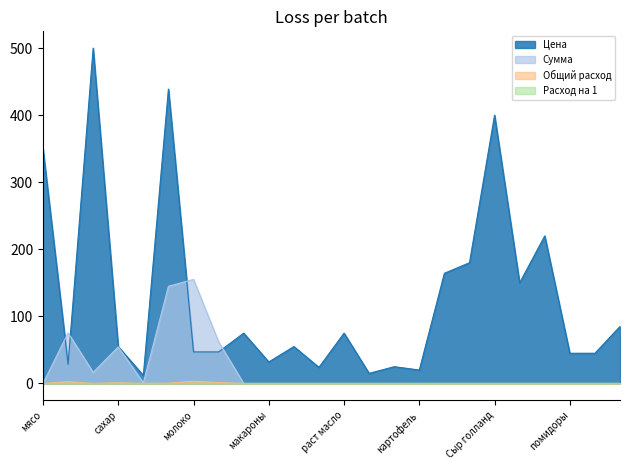

What is the difference between the highest and lowest values at Сыр голланд?

400.0